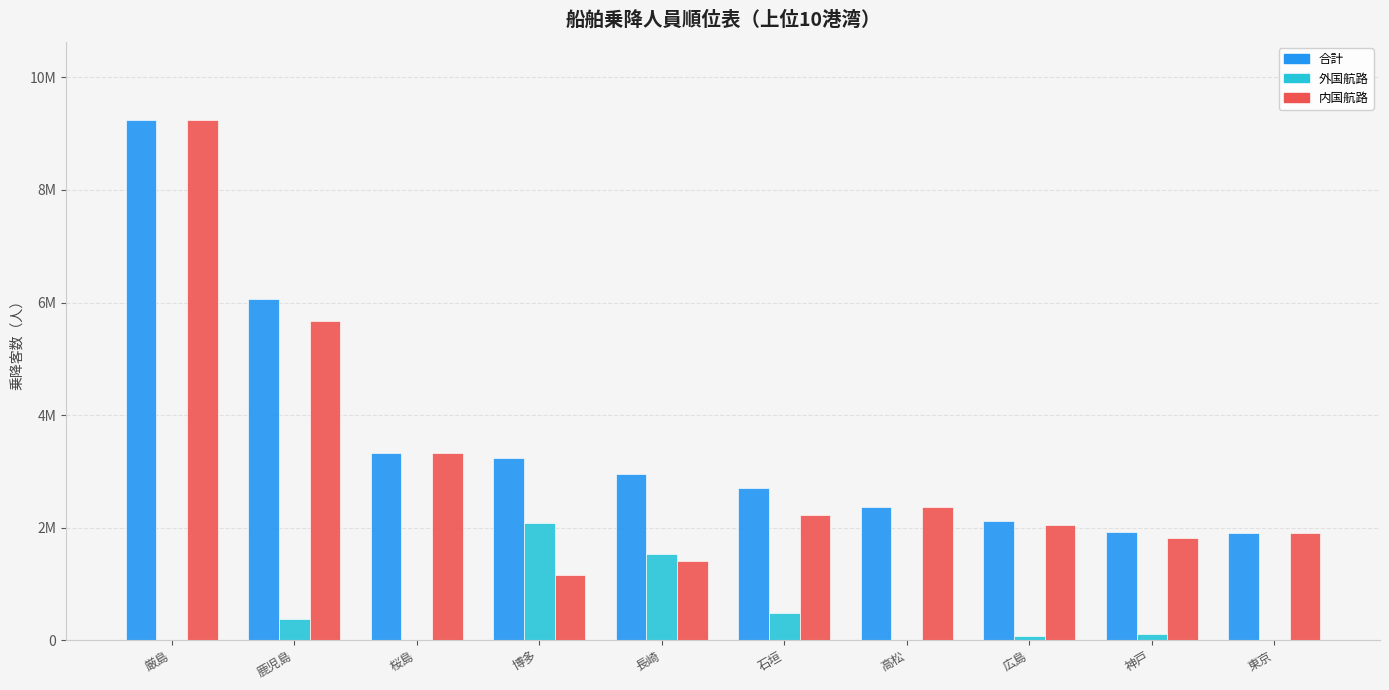

Where is 合計 nearest to the value 5573087?

鹿児島